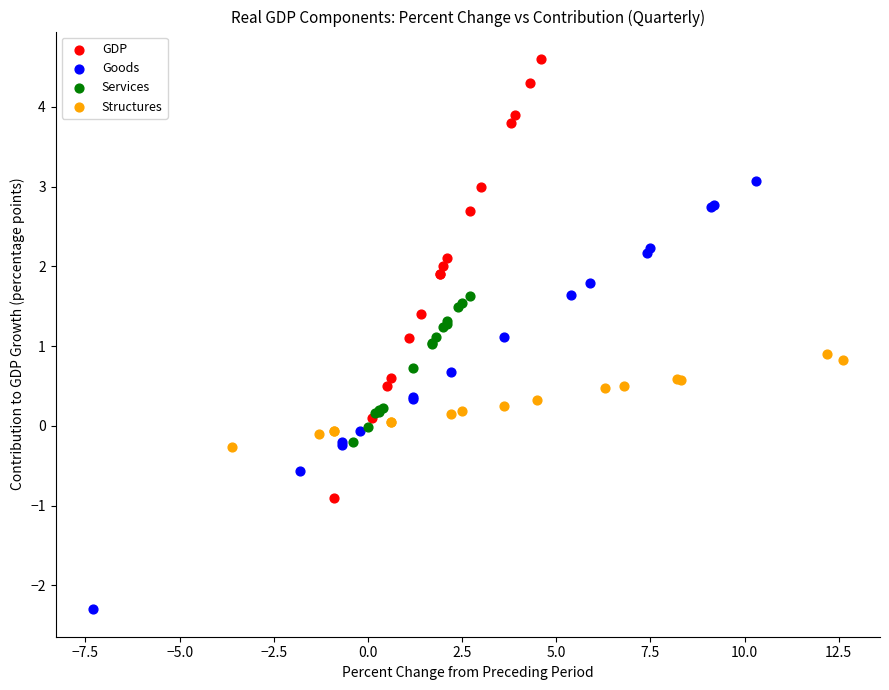

Which series contains the lowest Y value?

Goods